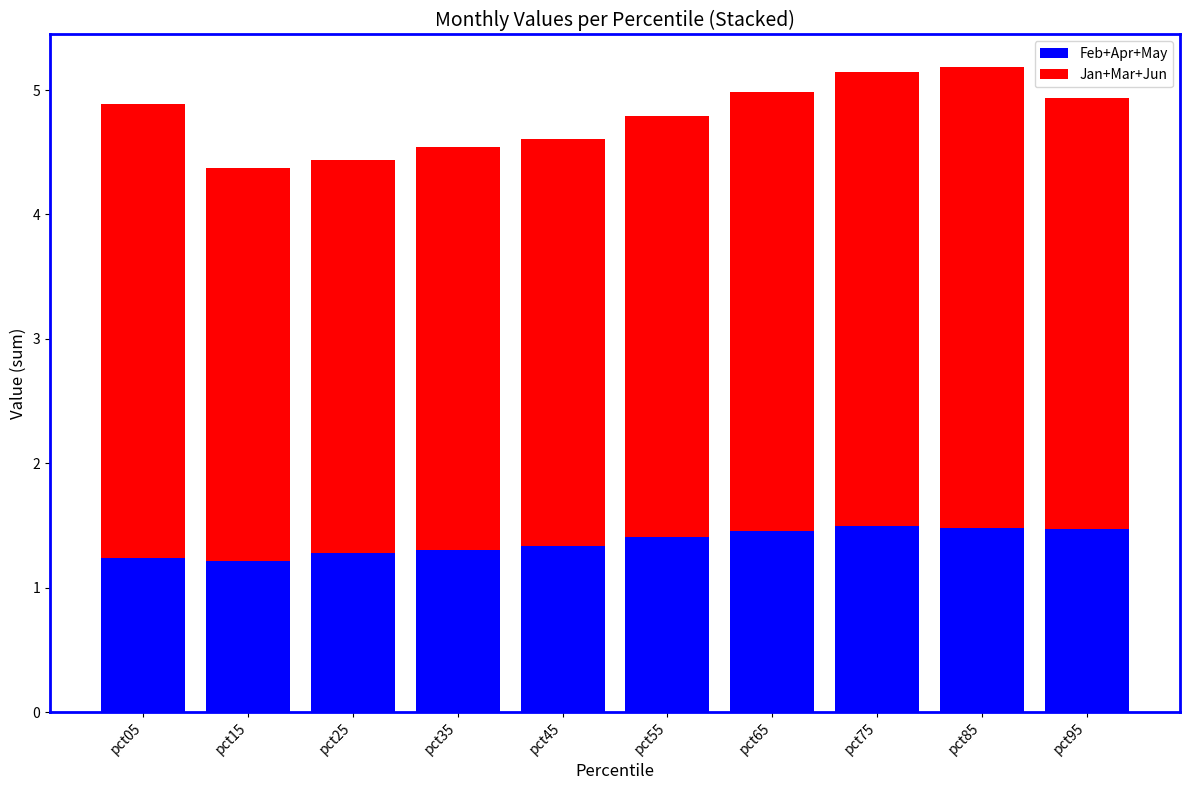

What is the approximate value of Feb+Apr+May at pct65?

1.5